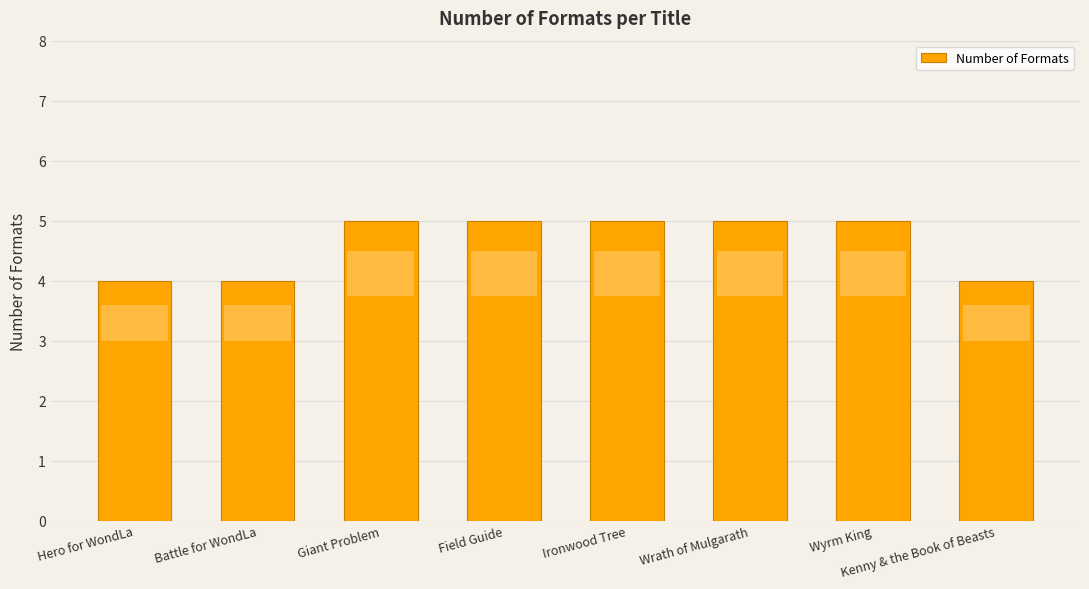

What is the label of the 2nd bar from the left?

Battle for WondLa